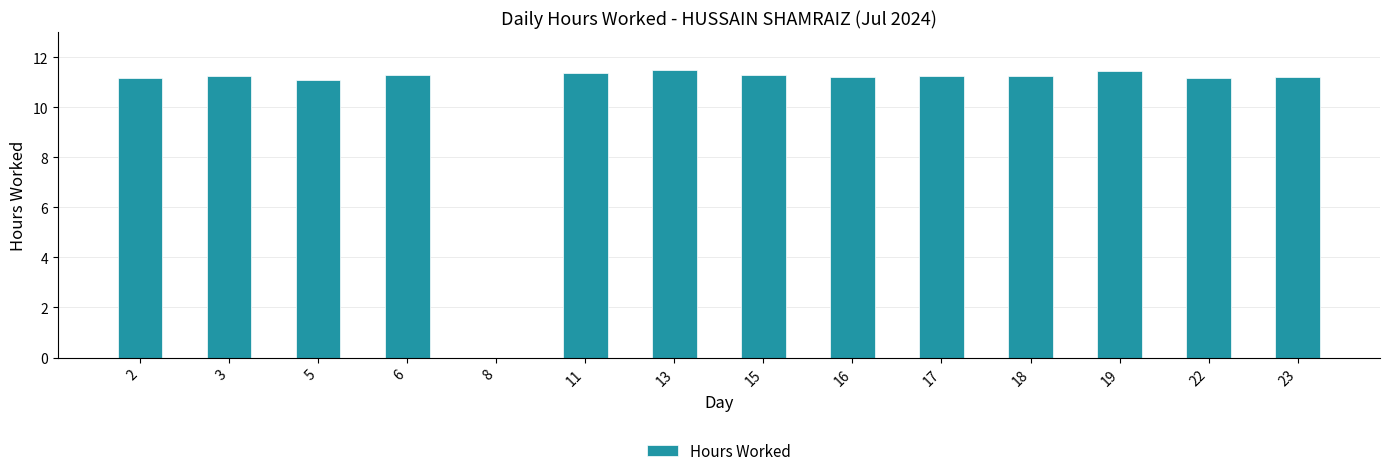

What is the ratio of the value at 19 to the value at 6?

1.0